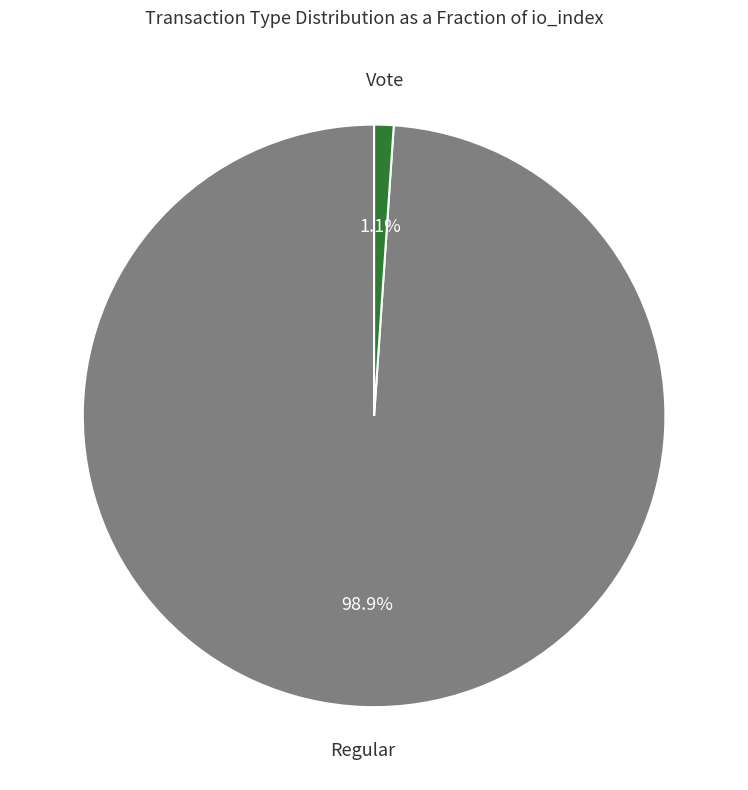

Count the number of slices in the pie.

2